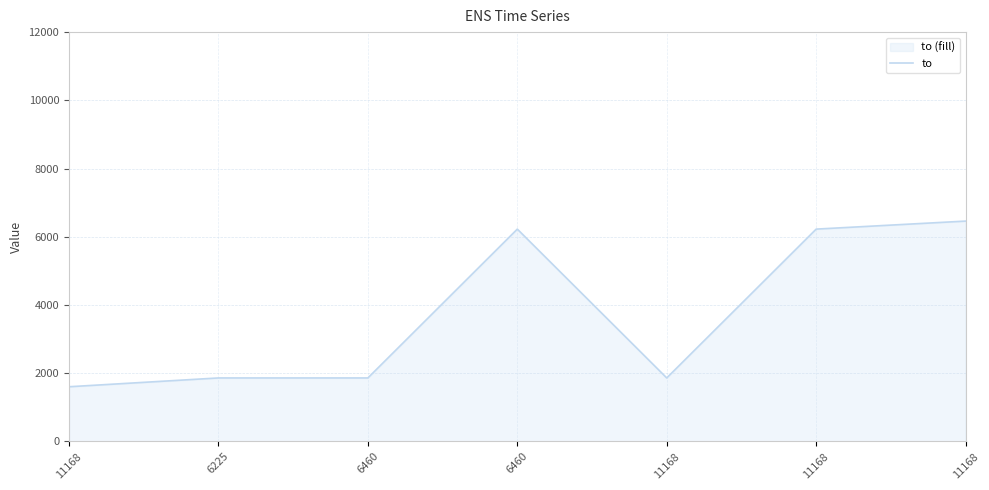

At which label does the data first exceed 1862?

6460